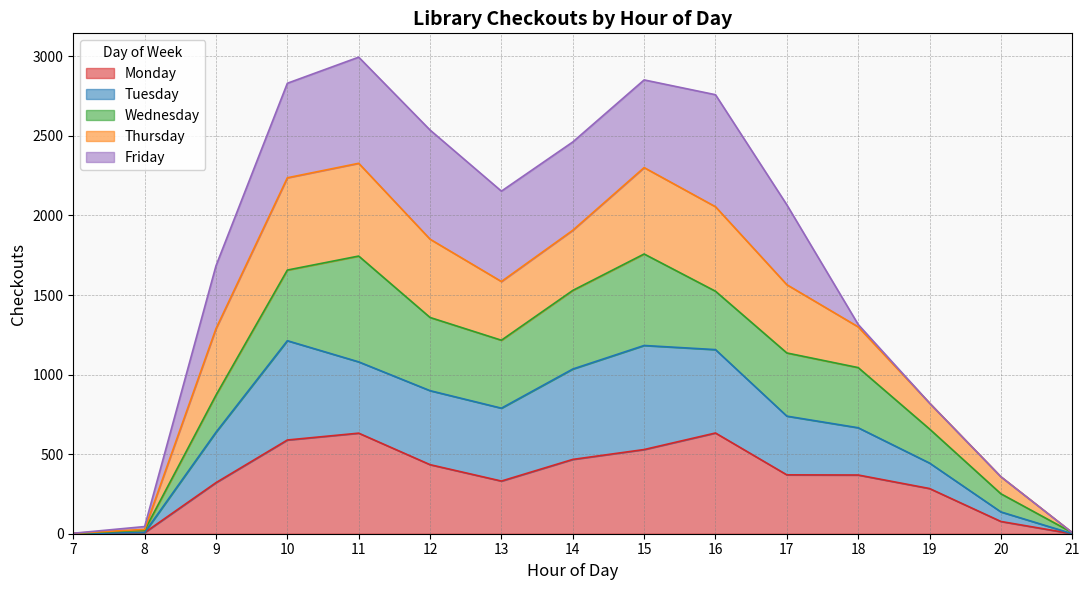

What is the highest value of the Monday series?

633